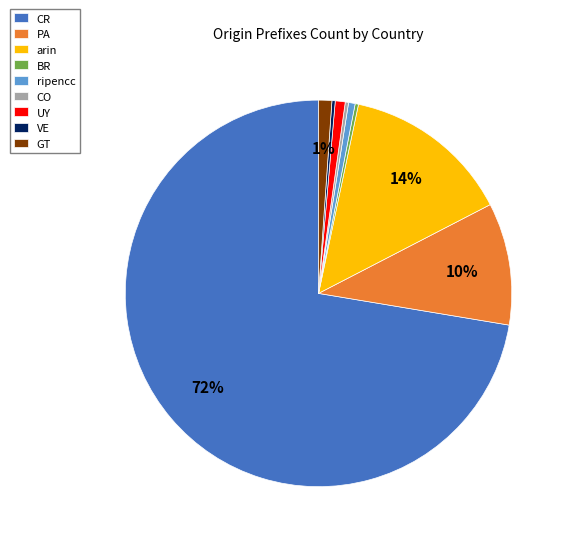

What is the majority slice?

CR